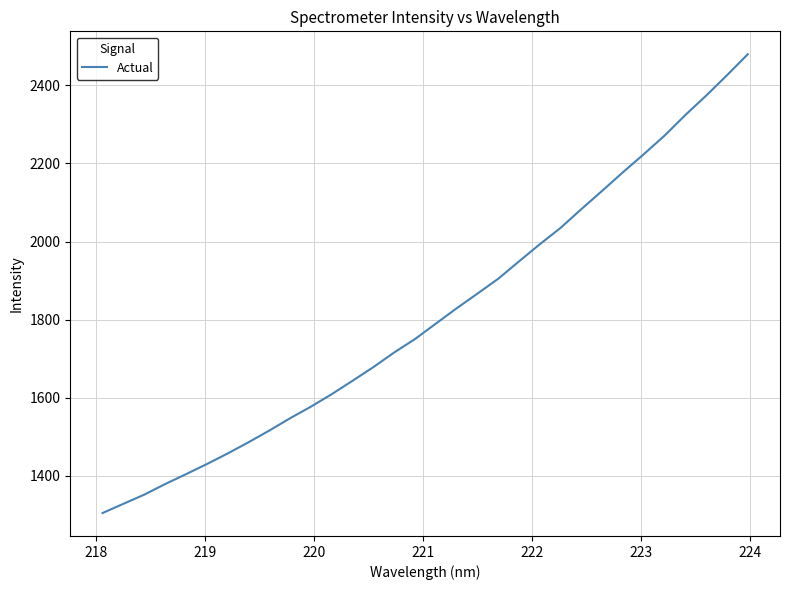

What is the greatest value displayed?

2479.6